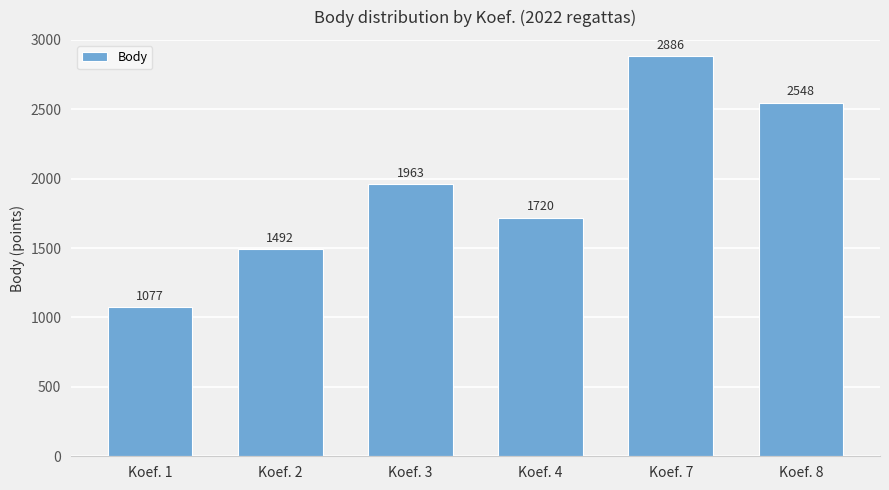

List the labels in order of value, largest first.

Koef. 7, Koef. 8, Koef. 3, Koef. 4, Koef. 2, Koef. 1